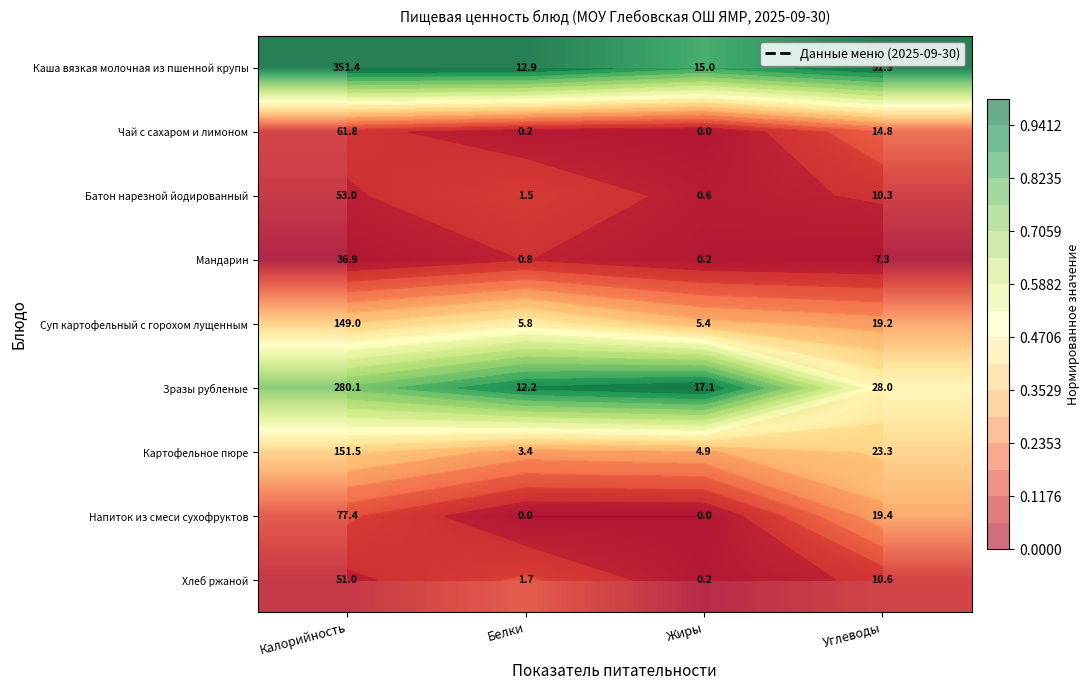

List the labels in order of Каша вязкая молочная из пшенной крупы value, largest first.

Калорийность, Белки, Углеводы, Жиры